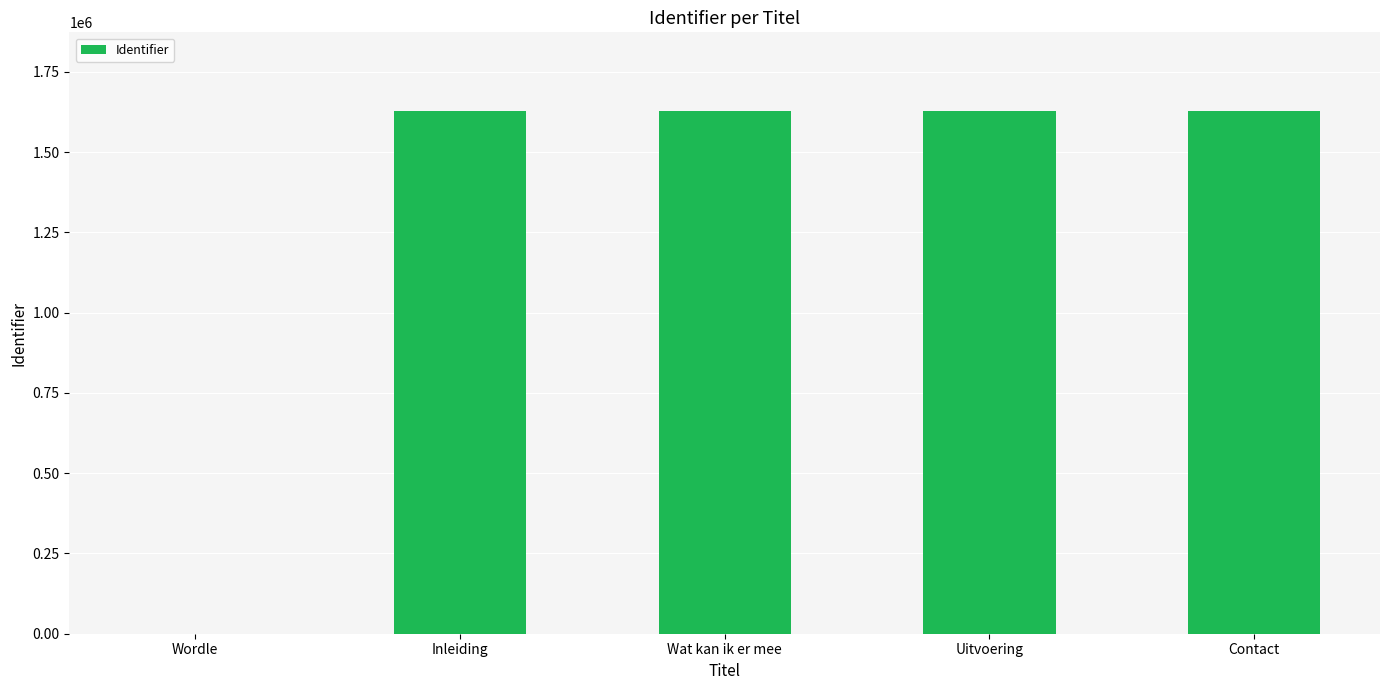

True or false: the data shows 1628961 at Wat kan ik er mee.

True